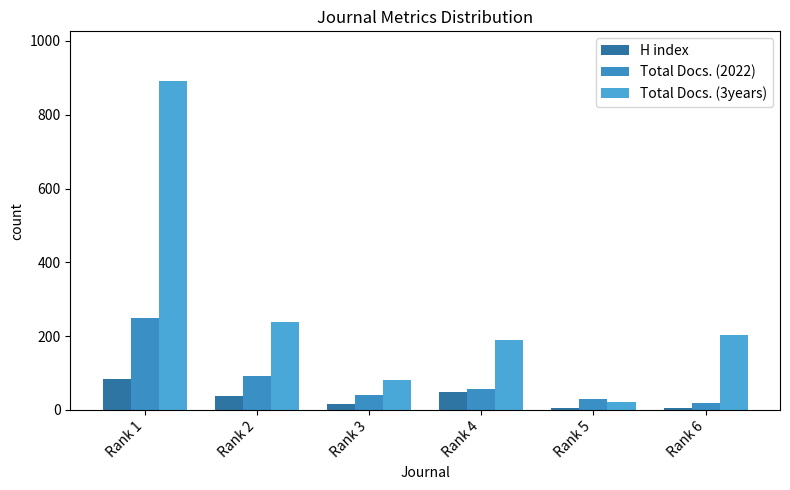

What is the highest value of the Total Docs. (2022) series?

250